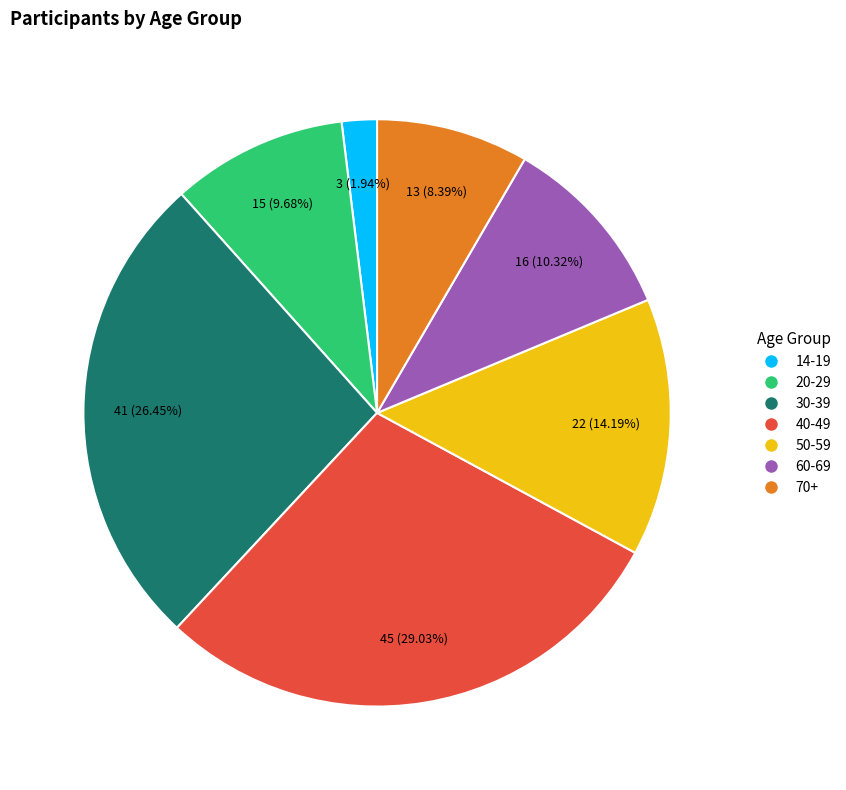

How many segments does this pie chart have?

7